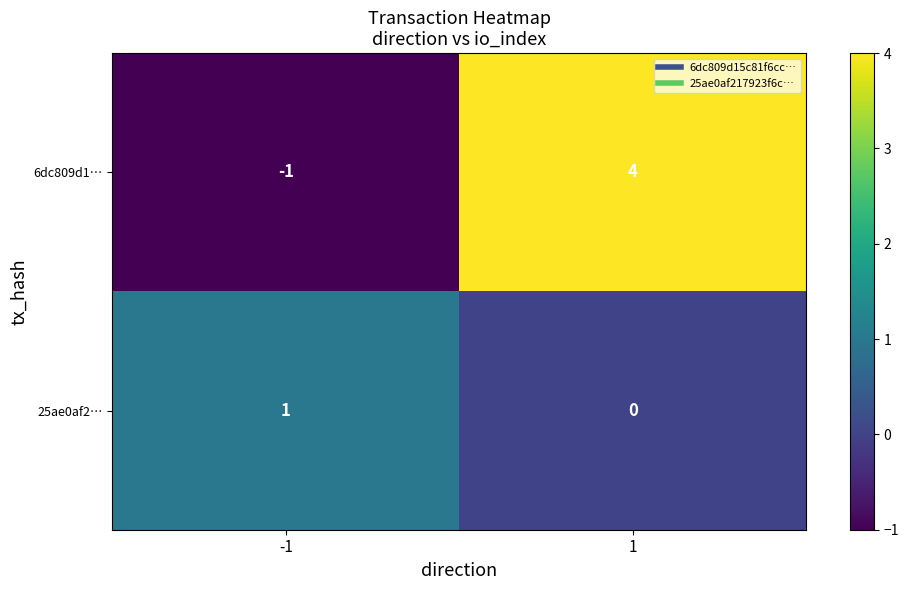

Which series has the largest range (max minus min)?

6dc809d1…